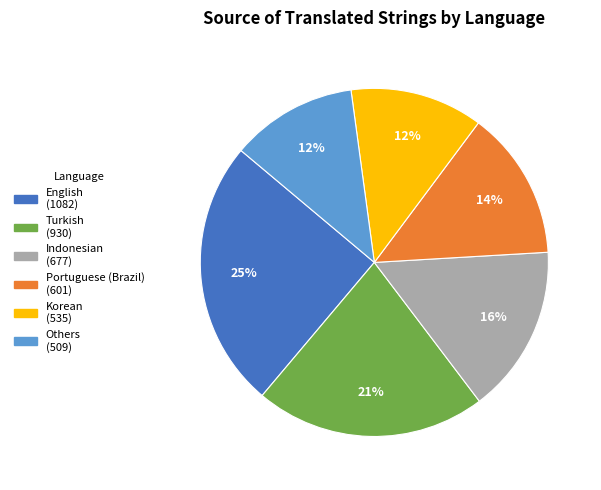

To the nearest percent, what is the average slice percentage?

17%